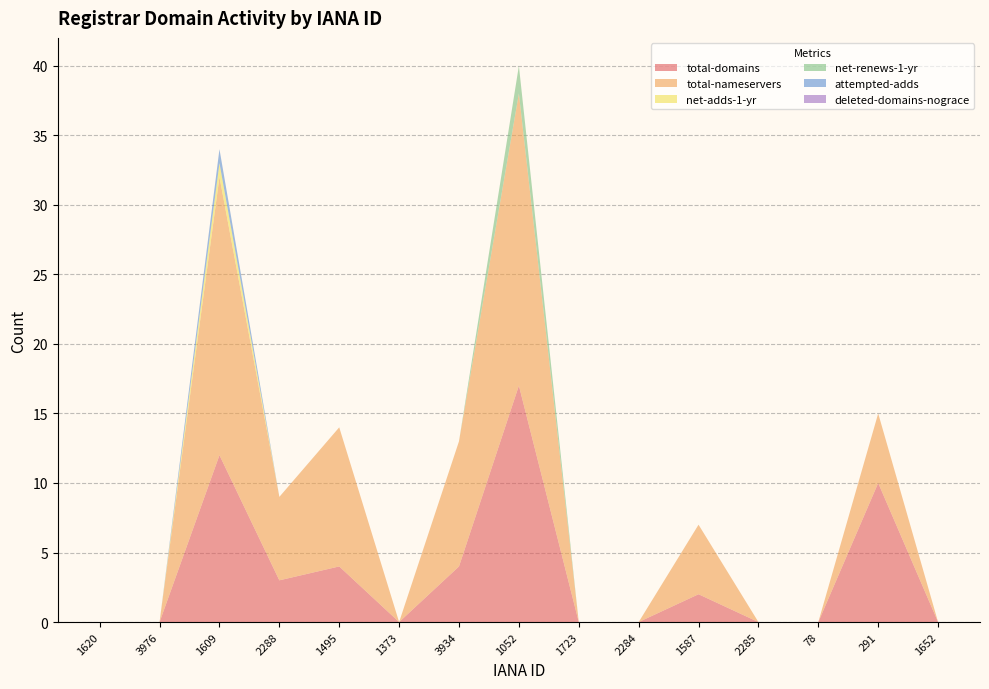

Reading left to right, extract all data points from this chart.

total-domains: 0	0	12	3	4	0	4	17	0	0	2	0	0	10	0
total-nameservers: 0	0	20	6	10	0	9	21	0	0	5	0	0	5	0
net-adds-1-yr: 0	0	1	0	0	0	0	0	0	0	0	0	0	0	0
net-renews-1-yr: 0	0	0	0	0	0	0	2	0	0	0	0	0	0	0
attempted-adds: 0	0	1	0	0	0	0	0	0	0	0	0	0	0	0
deleted-domains-nograce: 0	0	0	0	0	0	0	0	0	0	0	0	0	0	0